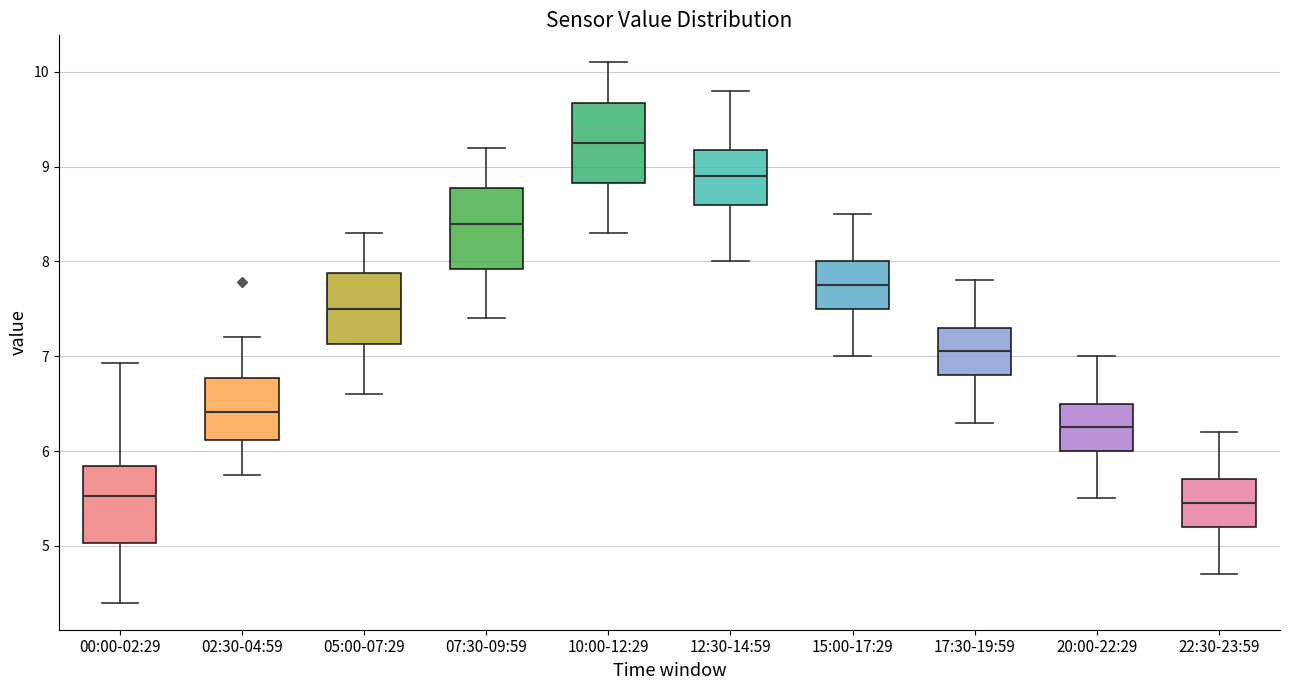

Which box's median line is the highest?

10:00-12:29